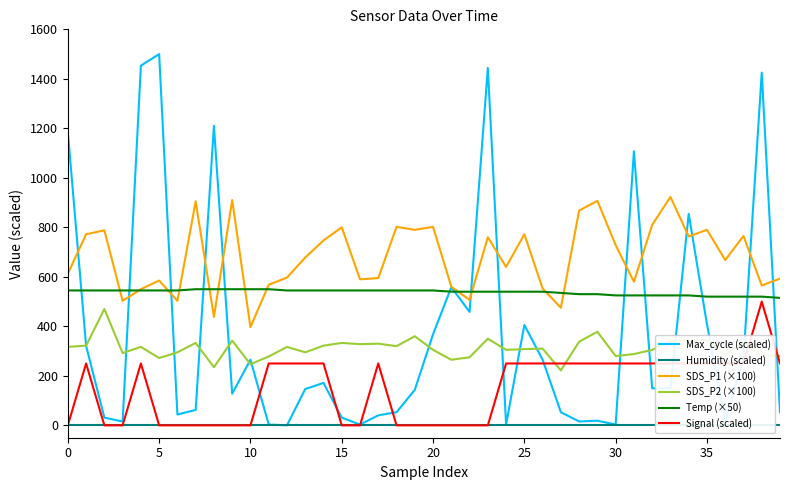

Reading right to left, extract all data points from this chart.

Max_cycle (scaled): 53.0	1425.2	271.3	15.6	408.5	854.5	149.7	149.7	1107.1	3.1	18.7	15.6	53.0	265.1	405.4	3.1	1443.9	458.4	558.2	368.0	143.5	53.0	40.5	3.1	31.2	171.5	146.6	0.0	3.1	265.1	127.9	1210.0	62.4	43.7	1500.0	1453.2	15.6	31.2	321.2	1185.0
Humidity (scaled): 0.0	0.0	0.0	0.0	0.0	0.0	0.0	0.0	0.0	0.0	0.0	0.0	0.0	0.0	0.0	0.0	0.0	0.0	0.0	0.0	0.0	0.0	0.0	0.0	0.0	0.0	0.0	0.0	0.0	0.0	0.0	0.0	0.0	0.0	0.0	0.0	0.0	0.0	0.0	0.0
SDS_P1 (×100): 593.0	565.0	765.0	668.0	790.0	763.0	923.0	810.0	580.0	728.0	907.0	868.0	475.0	553.0	772.0	640.0	760.0	507.0	560.0	802.0	790.0	802.0	595.0	590.0	800.0	747.0	678.0	597.0	568.0	397.0	910.0	438.0	905.0	503.0	585.0	550.0	503.0	788.0	772.0	613.0
SDS_P2 (×100): 280.0	285.0	335.0	285.0	345.0	342.0	340.0	305.0	288.0	280.0	378.0	338.0	222.0	310.0	308.0	305.0	350.0	275.0	265.0	305.0	360.0	320.0	330.0	328.0	333.0	322.0	295.0	317.0	278.0	247.0	342.0	235.0	333.0	295.0	272.0	317.0	292.0	470.0	322.0	317.0
Temp (×50): 515.0	520.0	520.0	520.0	520.0	525.0	525.0	525.0	525.0	525.0	530.0	530.0	535.0	540.0	540.0	540.0	540.0	540.0	540.0	545.0	545.0	545.0	545.0	545.0	545.0	545.0	545.0	545.0	550.0	550.0	550.0	550.0	550.0	545.0	545.0	545.0	545.0	545.0	545.0	545.0
Signal (scaled): 250.0	500.0	250.0	250.0	250.0	250.0	250.0	250.0	250.0	250.0	250.0	250.0	250.0	250.0	250.0	250.0	0.0	0.0	0.0	0.0	0.0	0.0	250.0	0.0	0.0	250.0	250.0	250.0	250.0	0.0	0.0	0.0	0.0	0.0	0.0	250.0	0.0	0.0	250.0	0.0